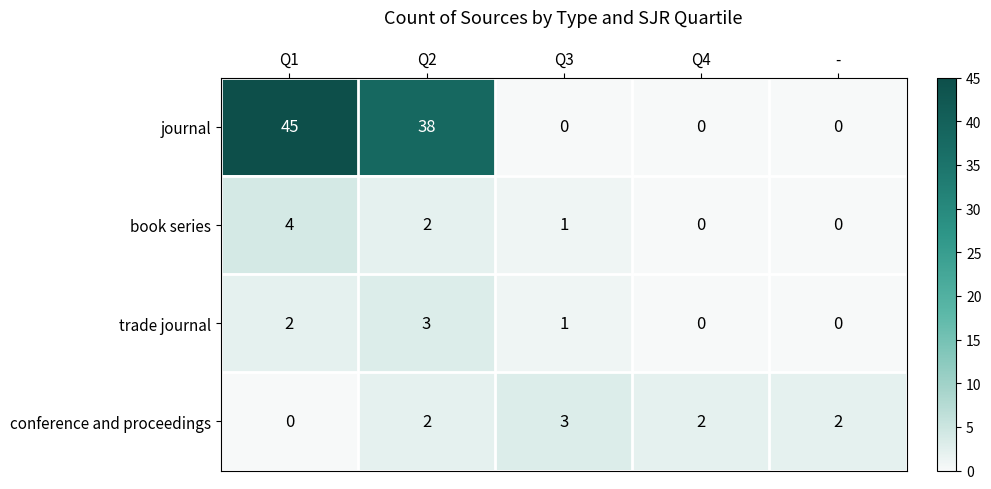

At which category is the sum across all series the highest?

Q1